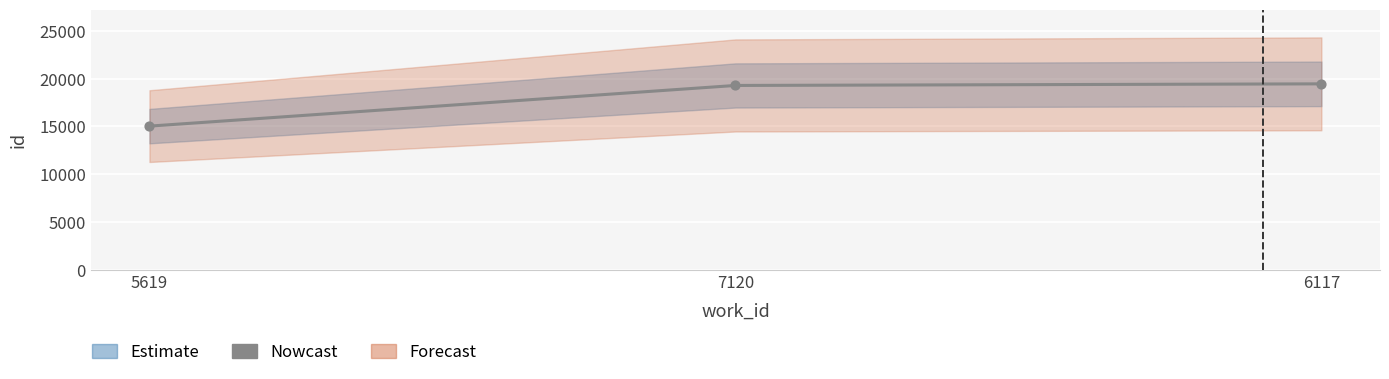

Between 5619 and 6117, which is larger?

6117